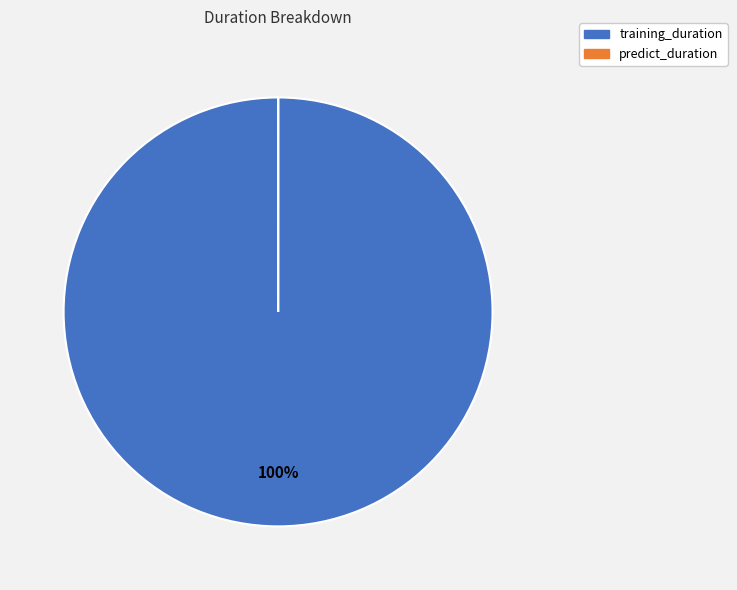

Is there a majority slice in this chart?

Yes